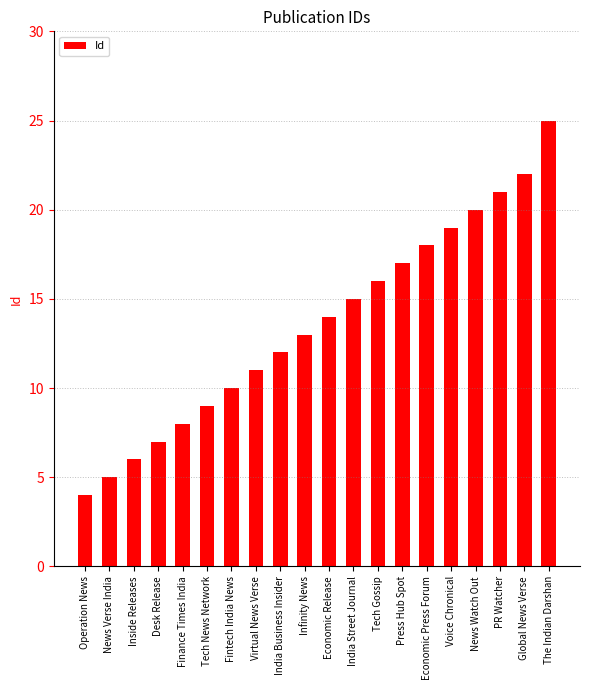

What is the maximum value shown in the chart?

25